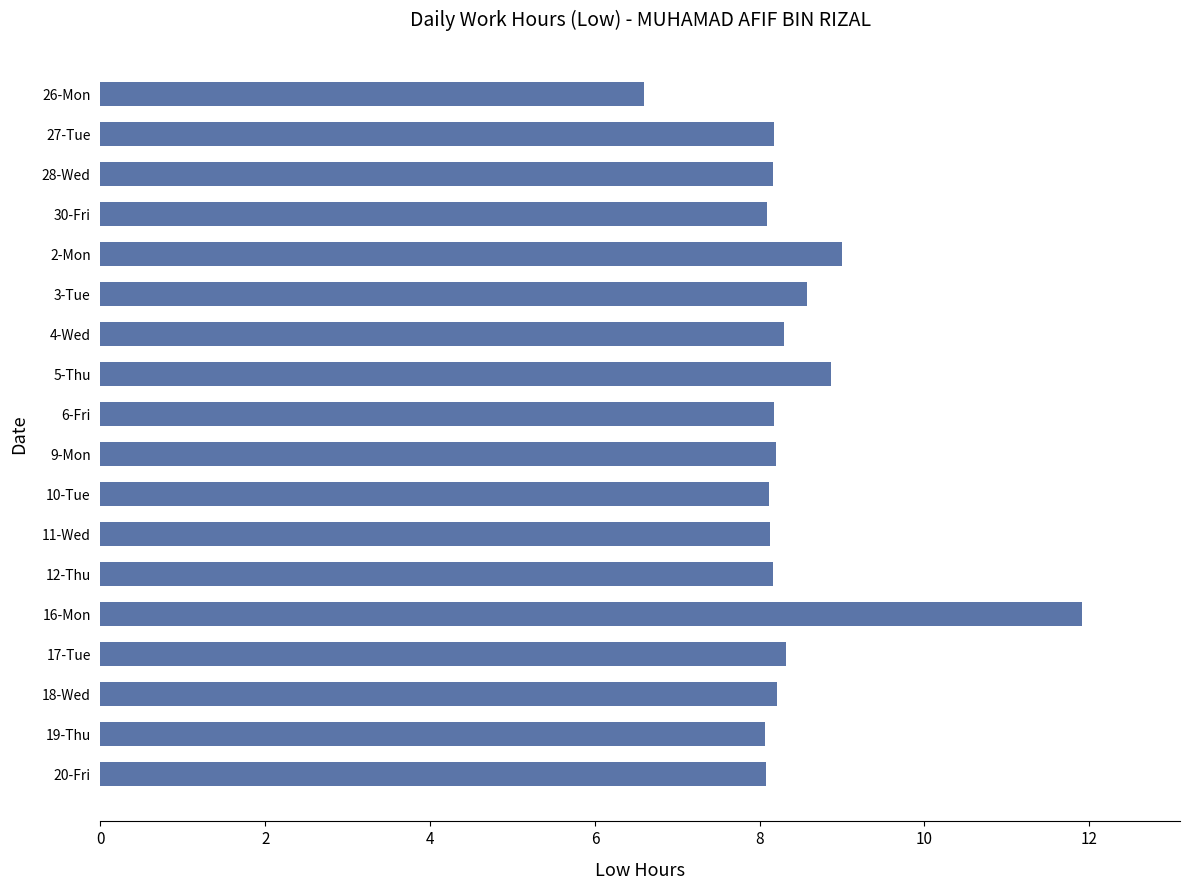

What is the value of the 15th bar from the top?

8.3